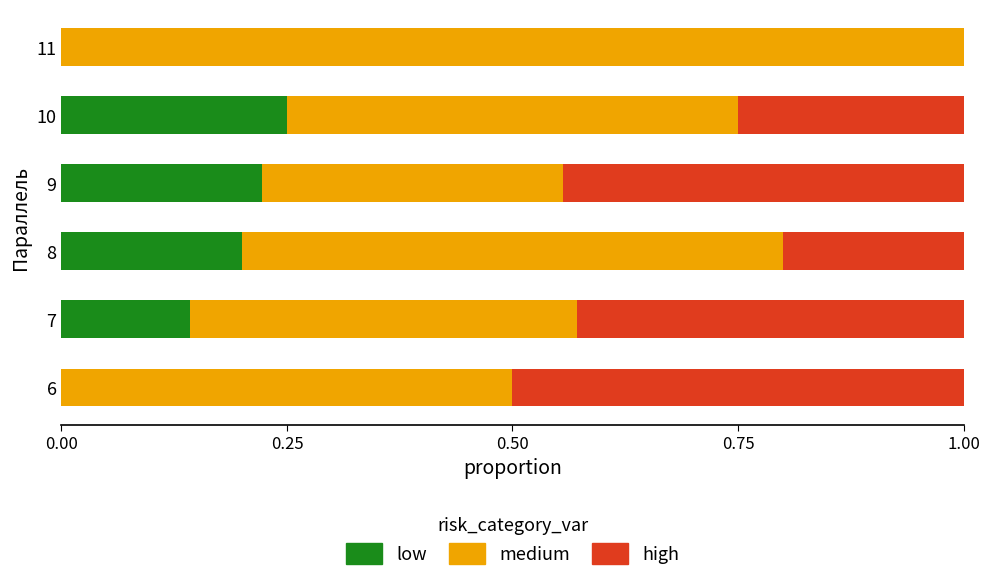

At which label does low reach its peak?

10